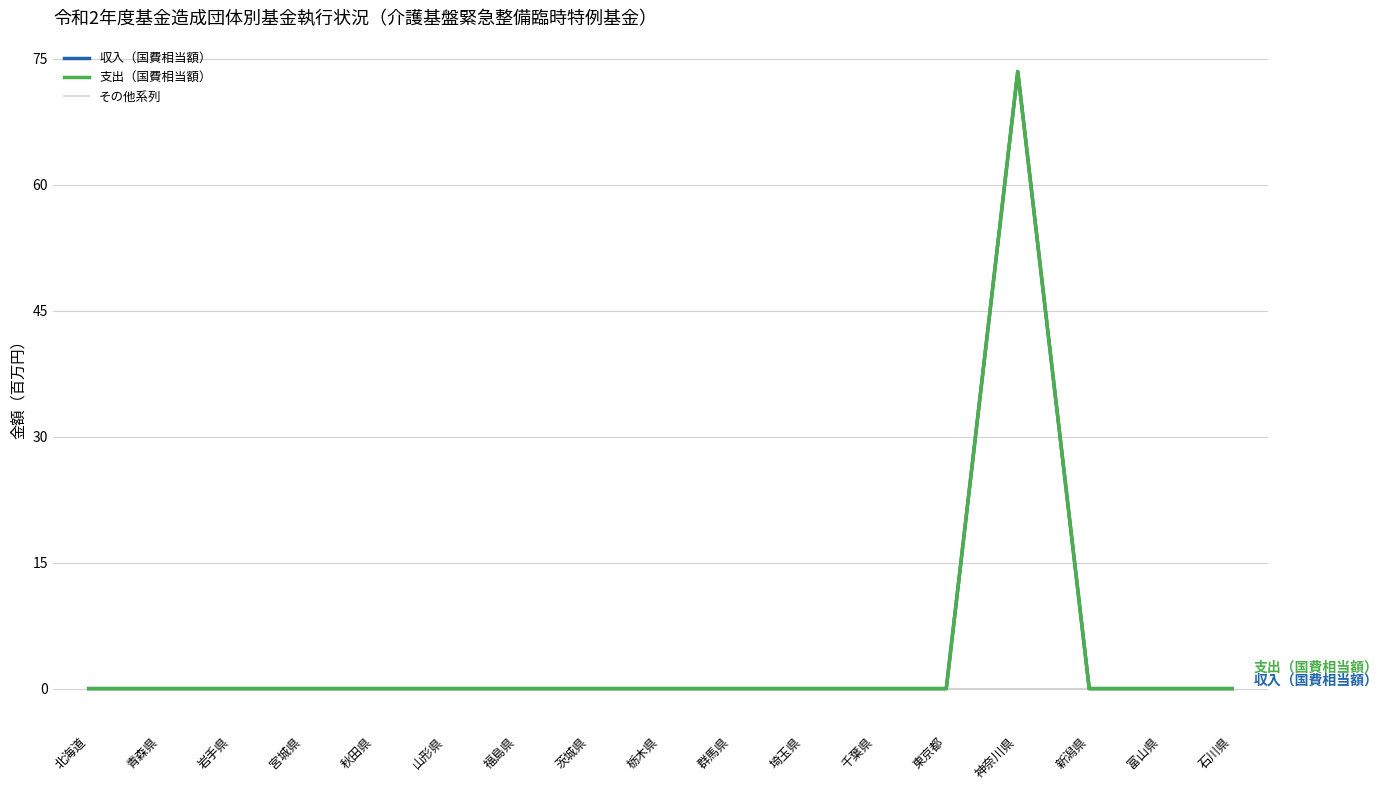

Reading left to right, extract all data points from this chart.

平成30年度末基金残高: 北海道=0.0	青森県=0.0	岩手県=0.0	宮城県=0.0	秋田県=0.0	山形県=0.0	福島県=0.0	茨城県=0.0	栃木県=0.0	群馬県=0.0	埼玉県=0.0	千葉県=0.0	東京都=0.0	神奈川県=0.0	新潟県=0.0	富山県=0.0	石川県=0.0
令和元年度国庫返納額: 北海道=0.0	青森県=0.0	岩手県=0.0	宮城県=0.0	秋田県=0.0	山形県=0.0	福島県=0.0	茨城県=0.0	栃木県=0.0	群馬県=0.0	埼玉県=0.0	千葉県=0.0	東京都=0.0	神奈川県=0.0	新潟県=0.0	富山県=0.0	石川県=0.0
令和元年度末基金残高: 北海道=0.0	青森県=0.0	岩手県=0.0	宮城県=0.0	秋田県=0.0	山形県=0.0	福島県=0.0	茨城県=0.0	栃木県=0.0	群馬県=0.0	埼玉県=0.0	千葉県=0.0	東京都=0.0	神奈川県=0.0	新潟県=0.0	富山県=0.0	石川県=0.0
支出合計: 北海道=0.0	青森県=0.0	岩手県=0.0	宮城県=0.0	秋田県=0.0	山形県=0.0	福島県=0.0	茨城県=0.0	栃木県=0.0	群馬県=0.0	埼玉県=0.0	千葉県=0.0	東京都=0.0	神奈川県=73.0	新潟県=0.0	富山県=0.0	石川県=0.0
収入（国費相当額）: 北海道=0.0	青森県=0.0	岩手県=0.0	宮城県=0.0	秋田県=0.0	山形県=0.0	福島県=0.0	茨城県=0.0	栃木県=0.0	群馬県=0.0	埼玉県=0.0	千葉県=0.0	東京都=0.0	神奈川県=73.5	新潟県=0.0	富山県=0.0	石川県=0.0
支出（国費相当額）: 北海道=0.0	青森県=0.0	岩手県=0.0	宮城県=0.0	秋田県=0.0	山形県=0.0	福島県=0.0	茨城県=0.0	栃木県=0.0	群馬県=0.0	埼玉県=0.0	千葉県=0.0	東京都=0.0	神奈川県=73.5	新潟県=0.0	富山県=0.0	石川県=0.0